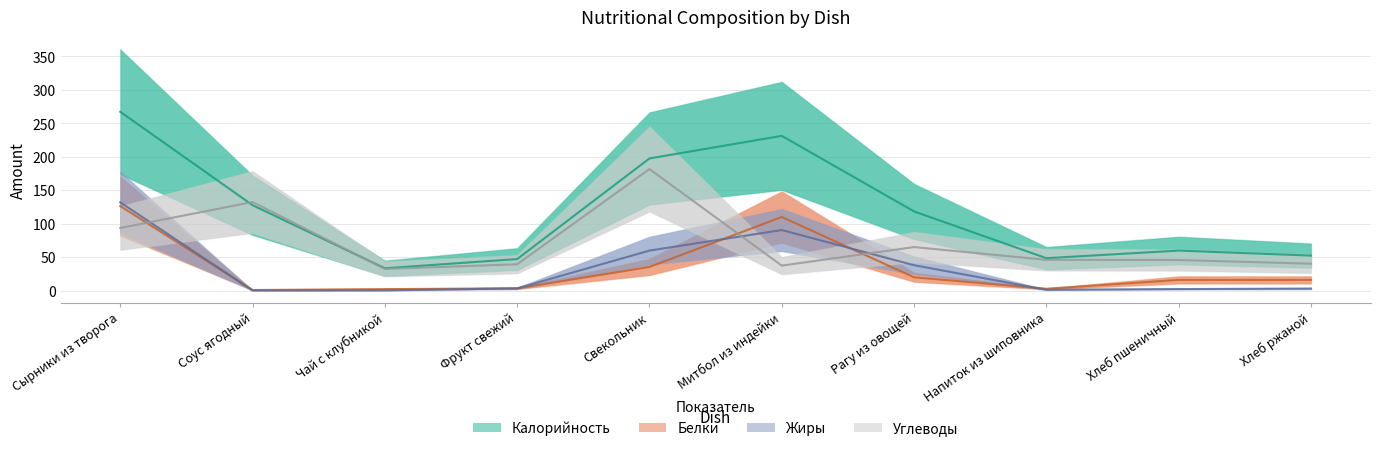

Which series has the largest total across all categories?

Калорийность